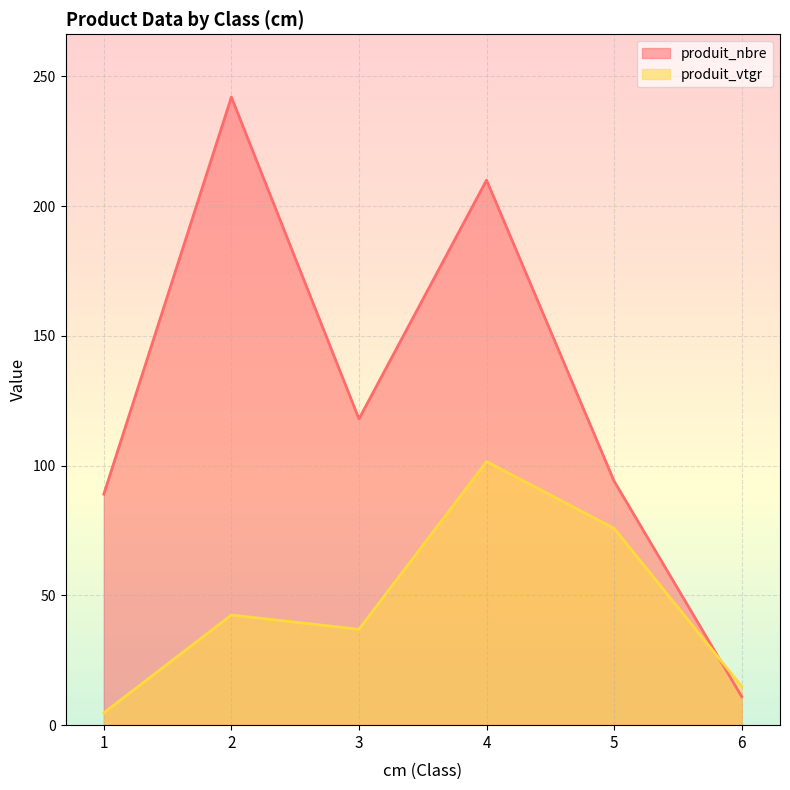

Which series has the largest total across all categories?

produit_nbre